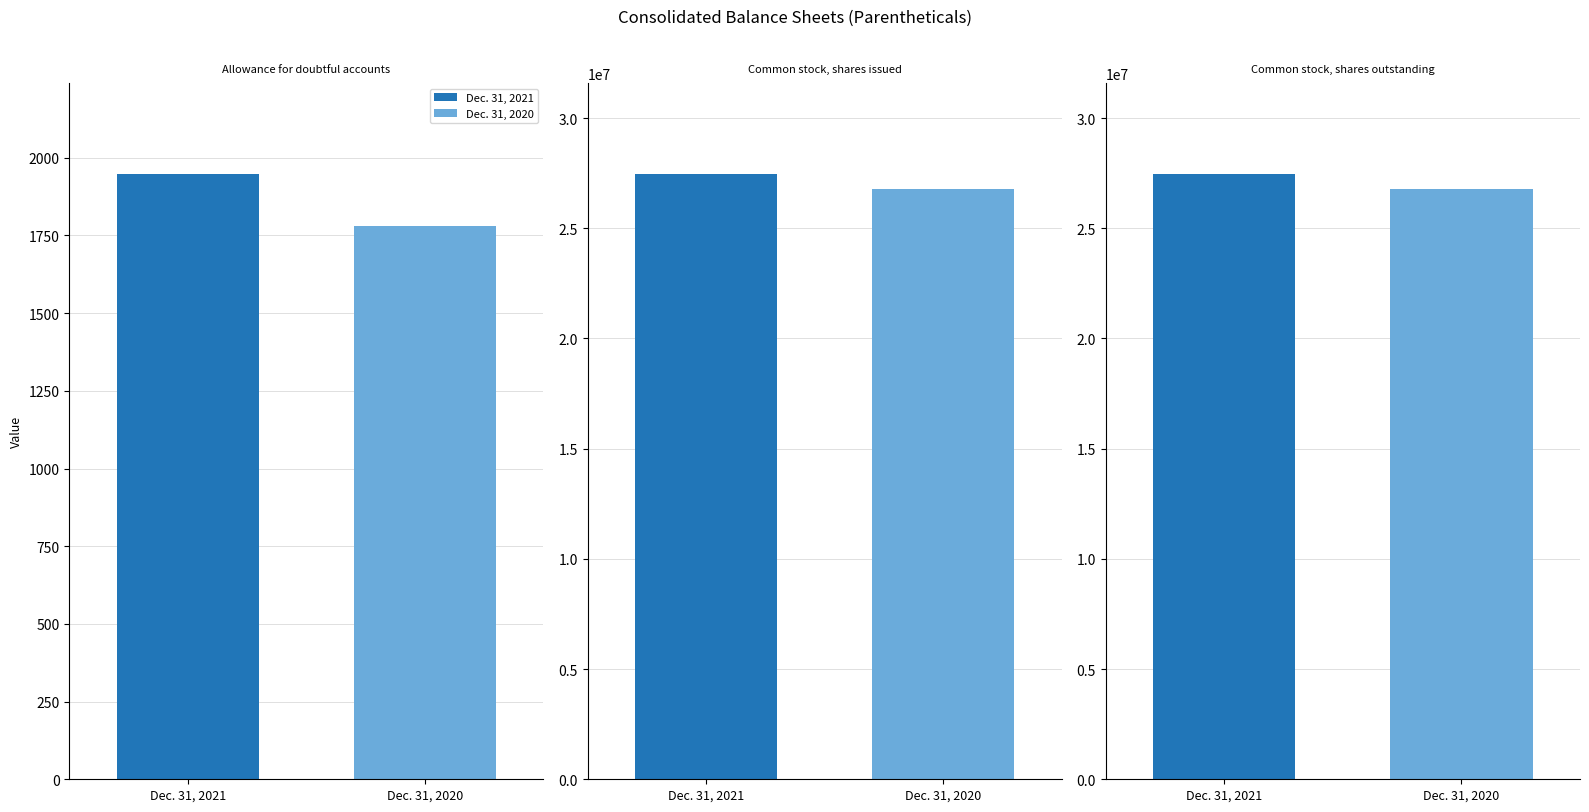

Rank the series by their maximum value, from highest to lowest.

Dec. 31, 2021, Dec. 31, 2020